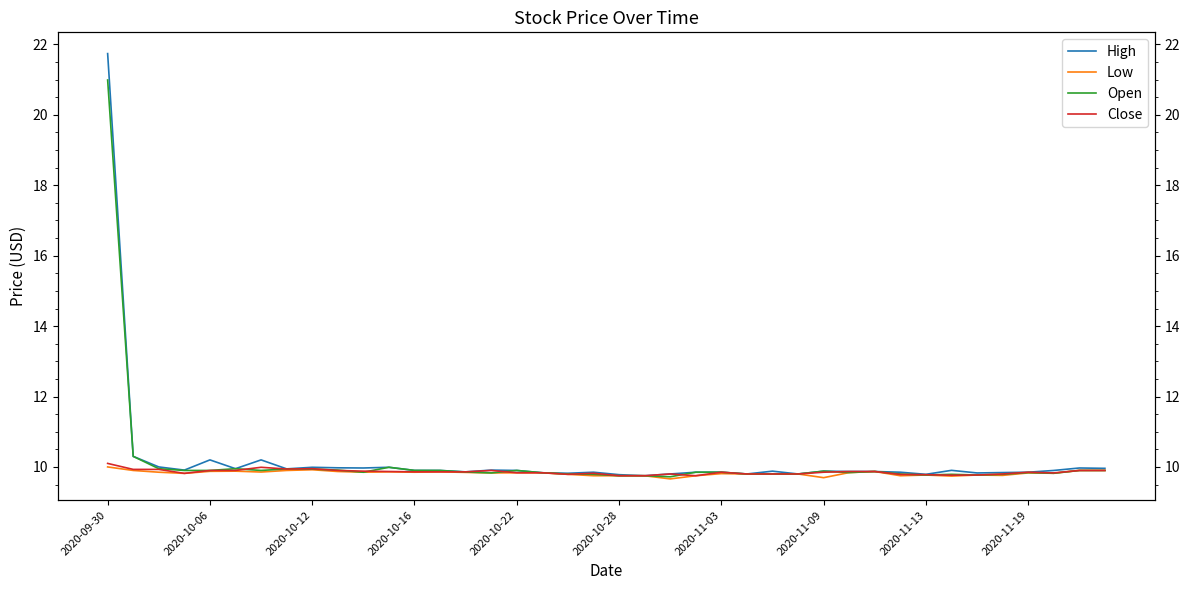

What are all the series names shown in the legend?

High, Low, Open, Close